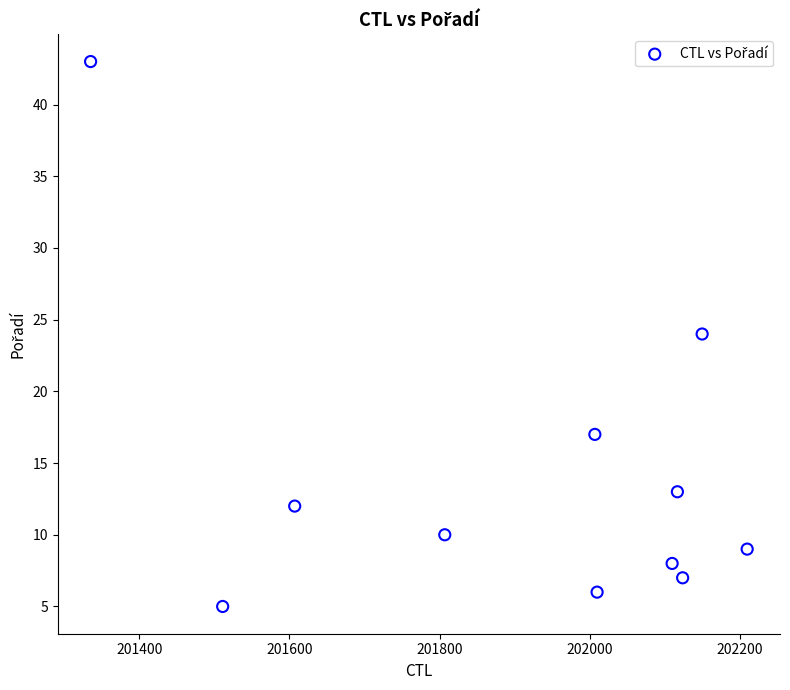

What is the range of X values (max minus min)?

875